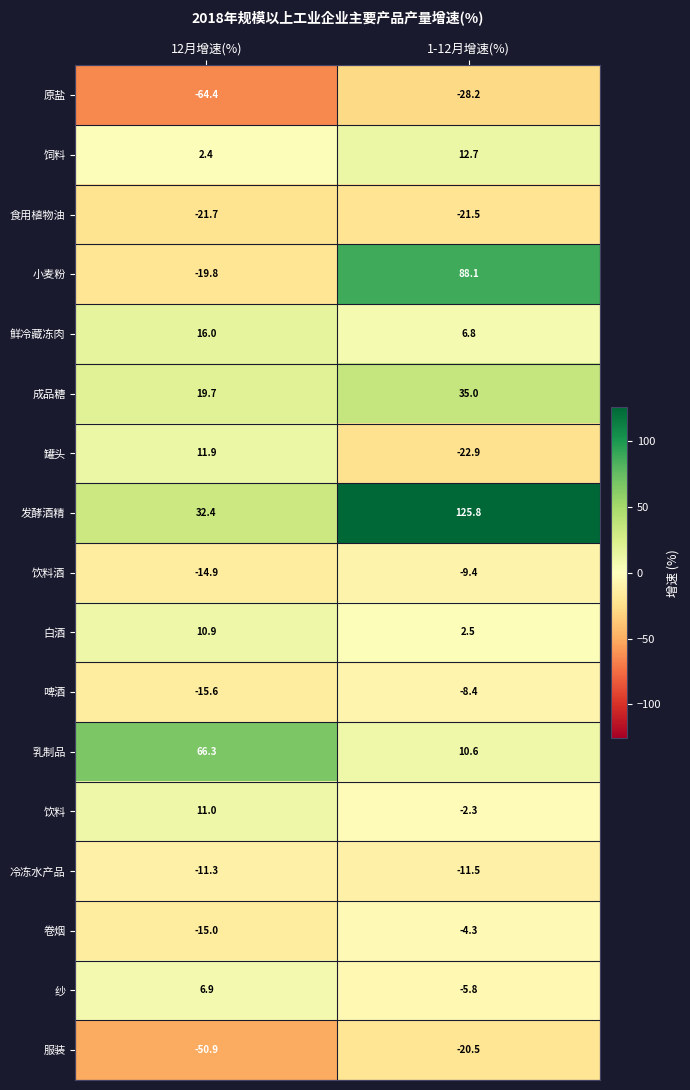

What is the average value of the 发酵酒精 series?

79.1